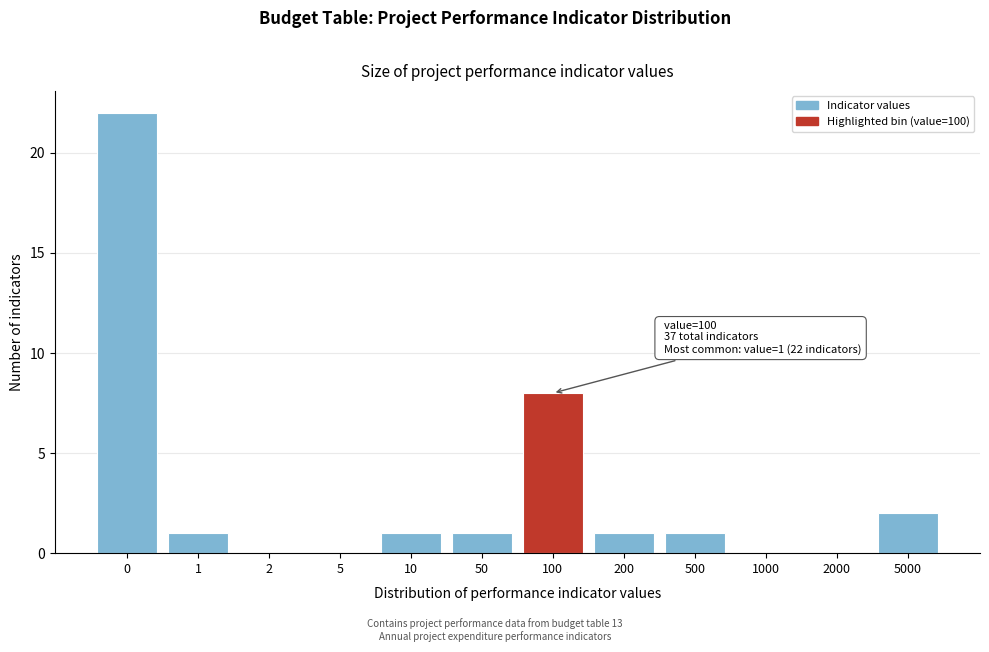

Reading left to right, list all the values displayed in this chart.

0=22	1=1	2=0	5=0	10=1	50=1	100=8	200=1	500=1	1000=0	2000=0	5000=2